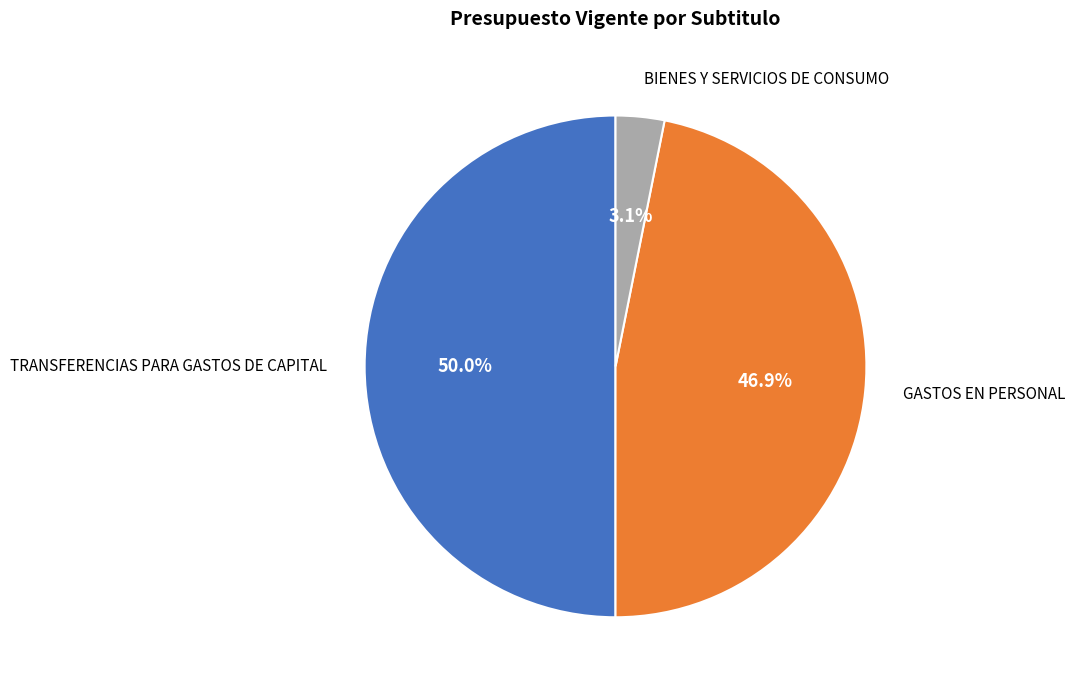

Is it true that BIENES Y SERVICIOS DE CONSUMO is 3% of the pie?

True